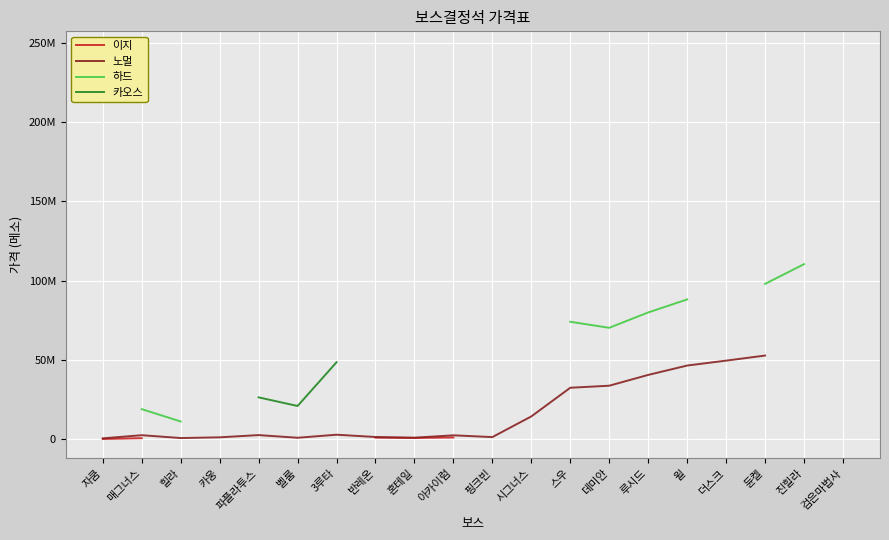

What is the minimum value for 노멀?

612500.0